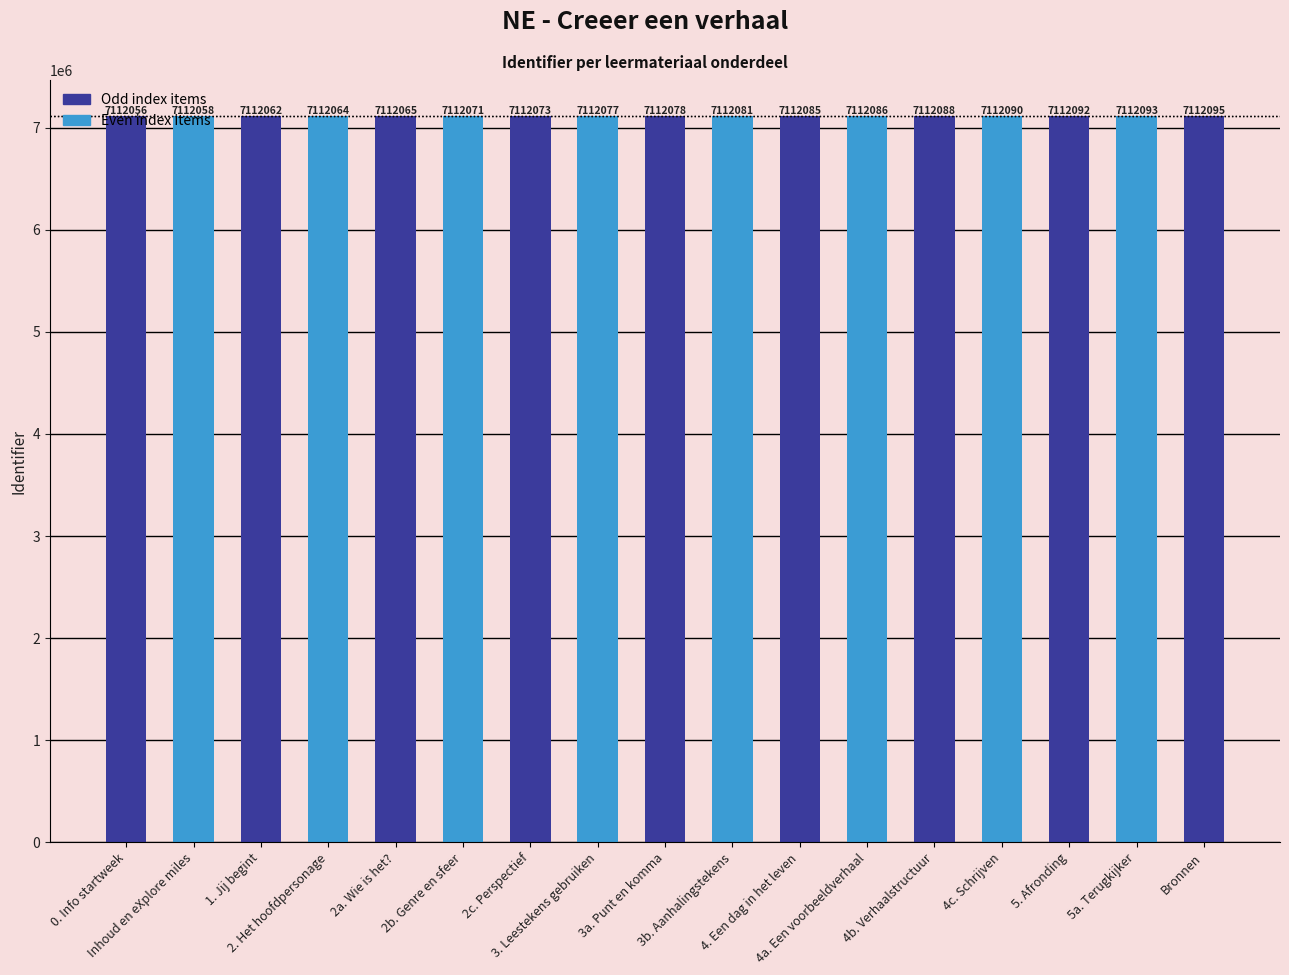

What is the label of the 2nd bar from the right?

5a. Terugkijker